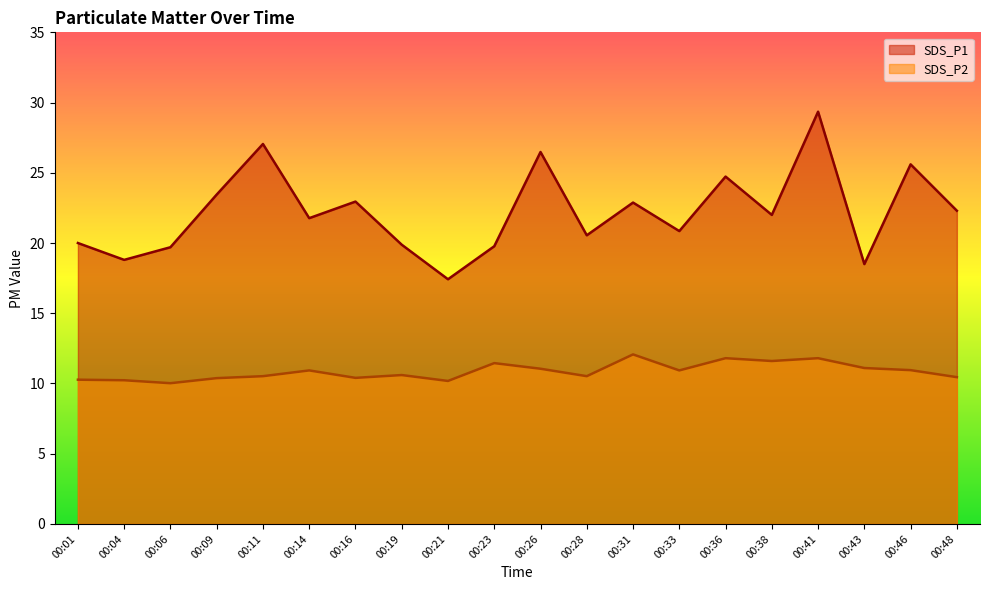

What is the maximum value for SDS_P2?

12.1